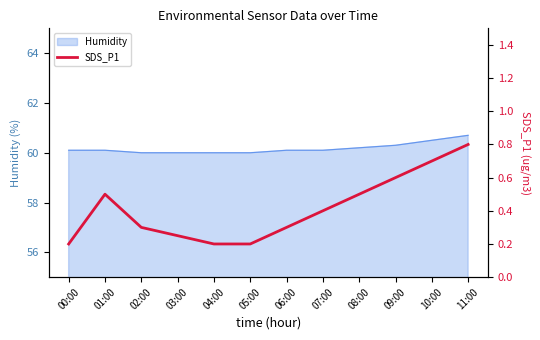

What is the change in value from 01:00 to 10:00?

+0.2